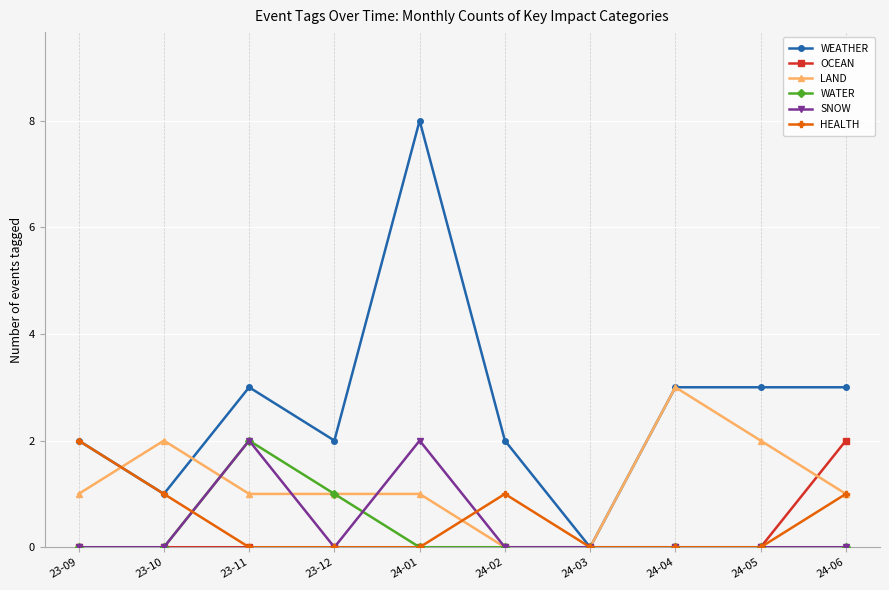

Is it true that WATER equals 1 at 23-10?

False